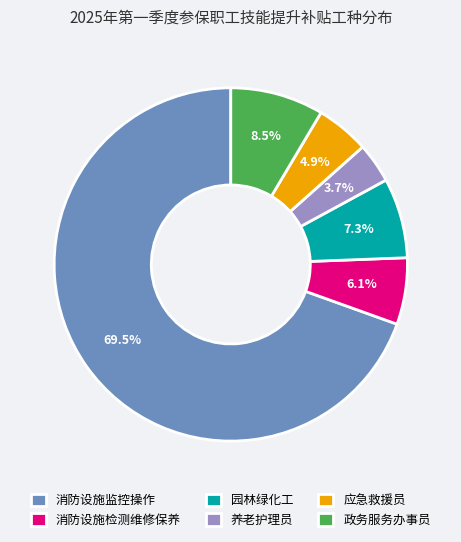

Do 应急救援员 and 养老护理员 together represent more than half of the pie?

No